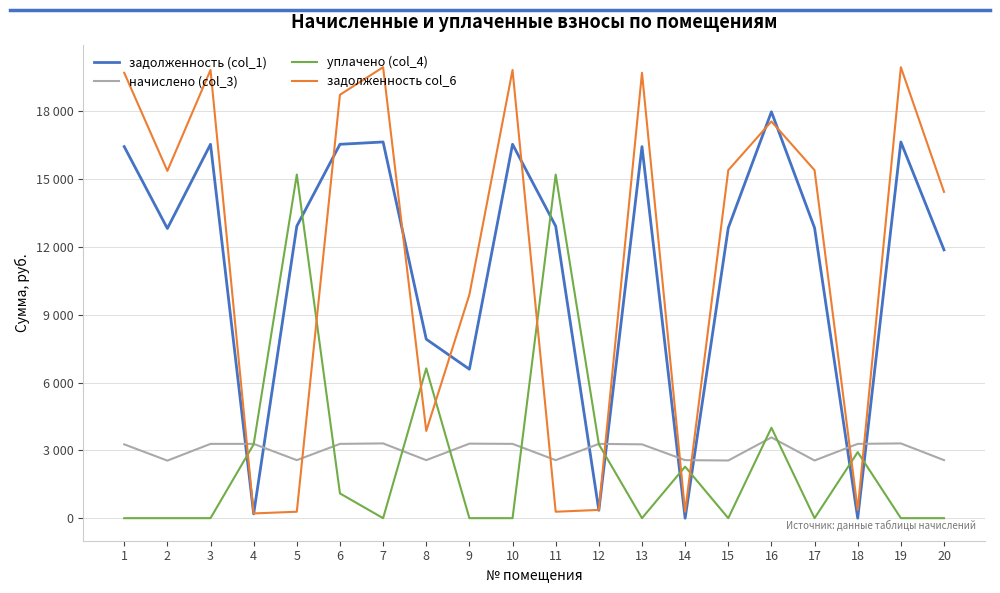

At which category is the sum across all series the highest?

16